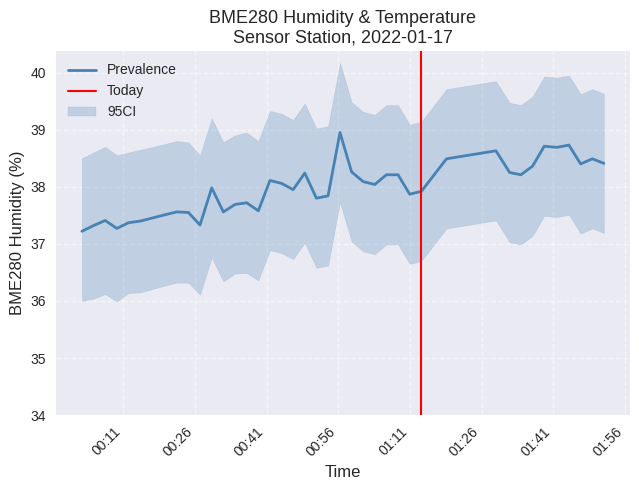

What is the value of the 10th point from the left?

37.3